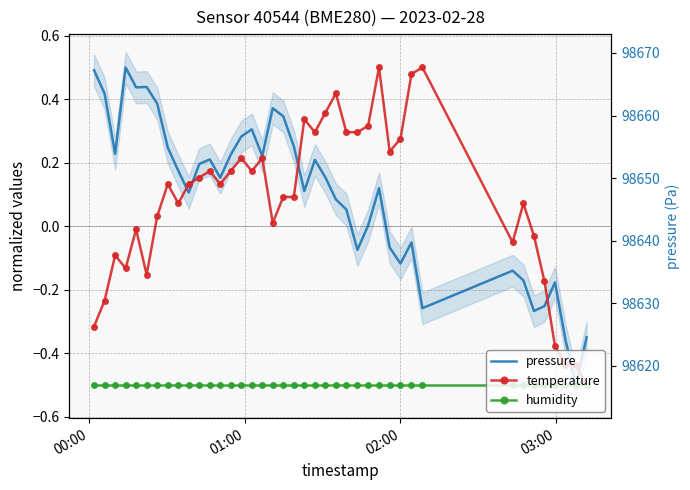

How many values in pressure are below zero?

13